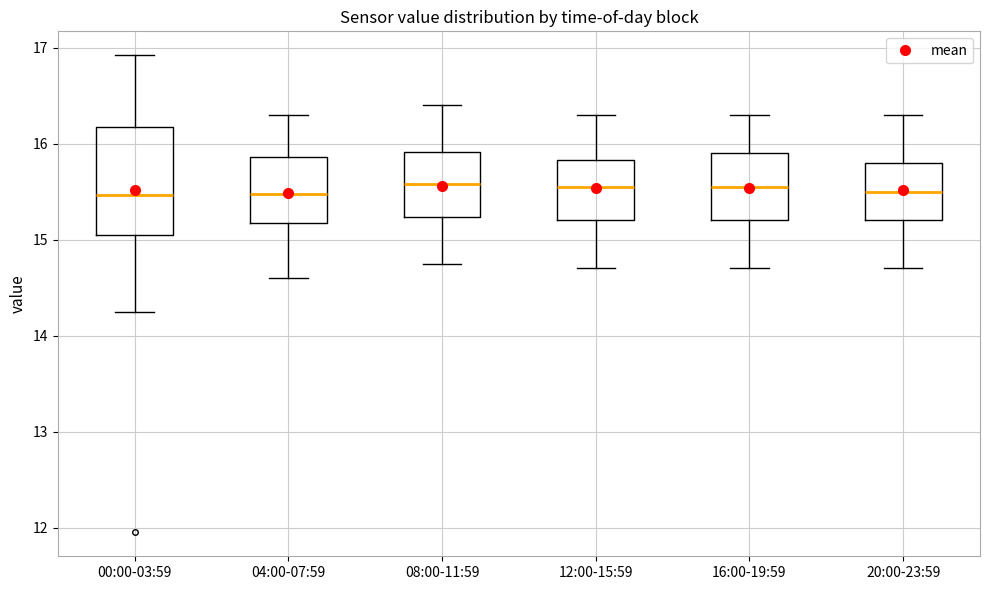

Reading left to right, transcribe this box plot: for each box, give where its median line is, the range the box spans, and where its two whiskers end, as read against the y-axis. The values are not printed on the chart, so give them approximately, as read against the axis.

00:00-03:59: median 15.5, box 15.0 to 16.2, whiskers 14.3 to 16.9
04:00-07:59: median 15.5, box 15.2 to 15.9, whiskers 14.6 to 16.3
08:00-11:59: median 15.6, box 15.2 to 15.9, whiskers 14.8 to 16.4
12:00-15:59: median 15.6, box 15.2 to 15.8, whiskers 14.7 to 16.3
16:00-19:59: median 15.6, box 15.2 to 15.9, whiskers 14.7 to 16.3
20:00-23:59: median 15.5, box 15.2 to 15.8, whiskers 14.7 to 16.3